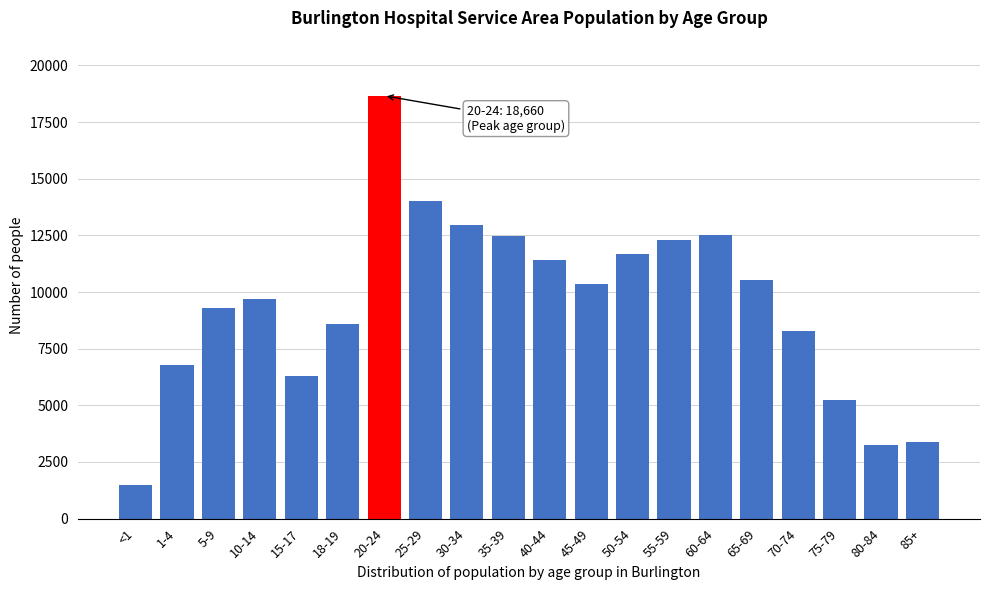

Is it true that the value at 20-24 is 30544?

False